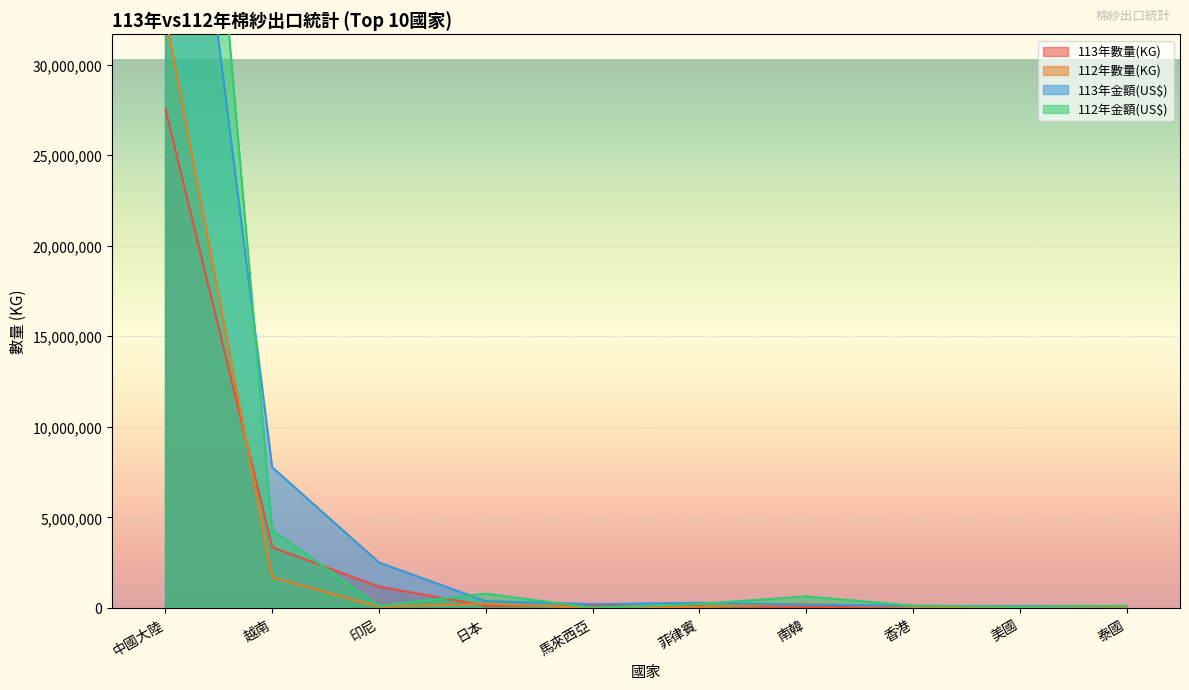

What is the average value of the 113年數量(KG) series?

3246488